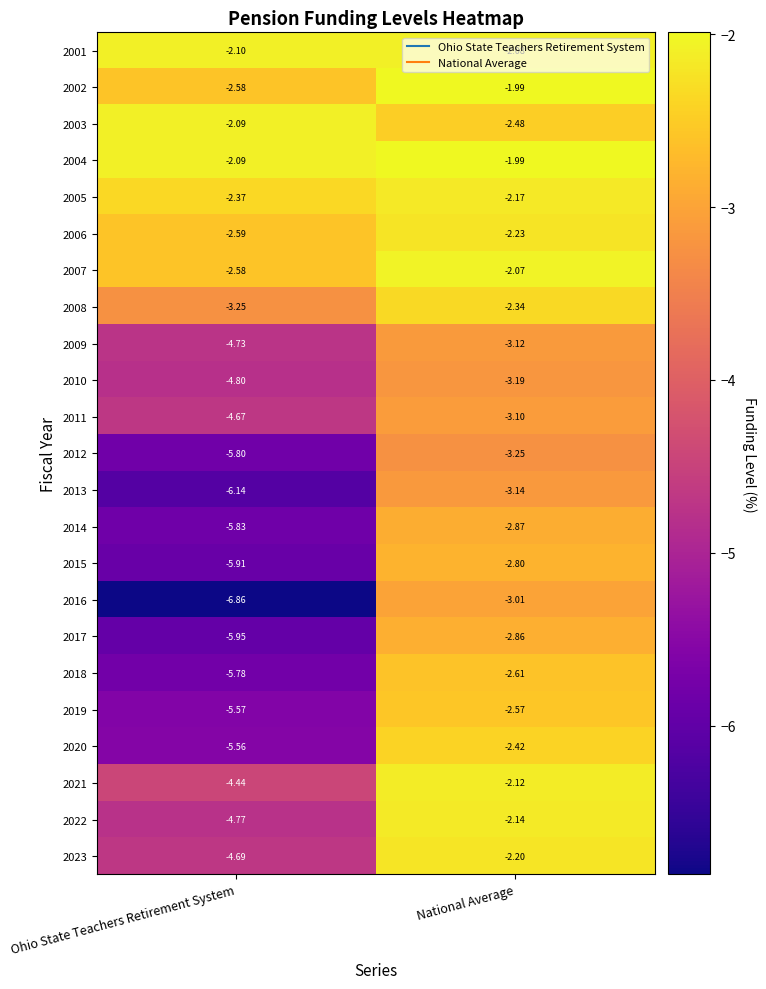

Which label corresponds to the largest value in the chart?

National Average